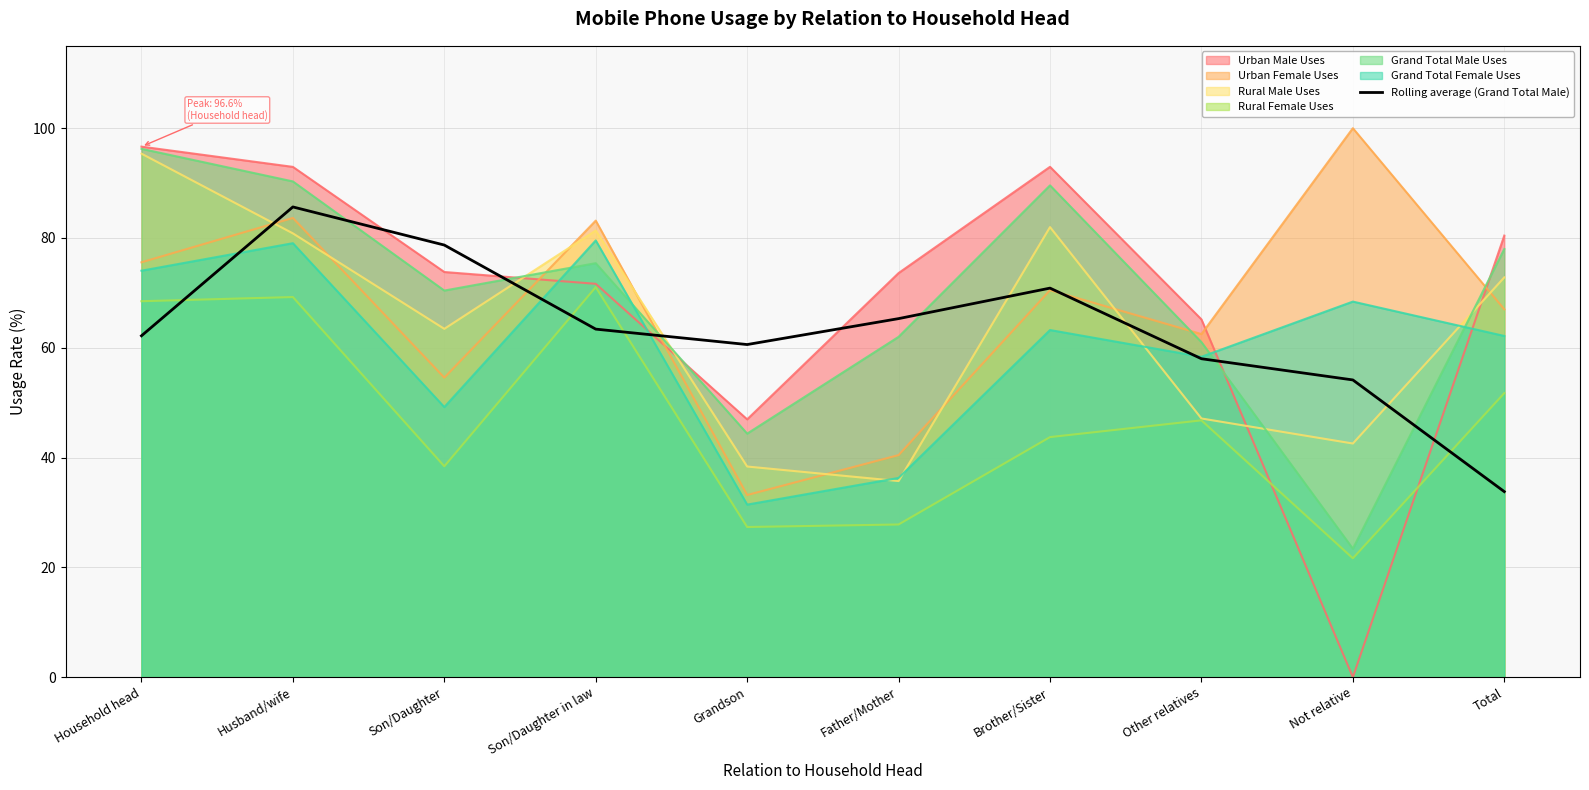

Reading left to right, list all the values displayed in this chart.

Household head=62.2	Husband/wife=85.7	Son/Daughter=78.7	Son/Daughter in law=63.4	Grandson=60.6	Father/Mother=65.3	Brother/Sister=70.9	Other relatives=58.0	Not relative=54.1	Total=33.8